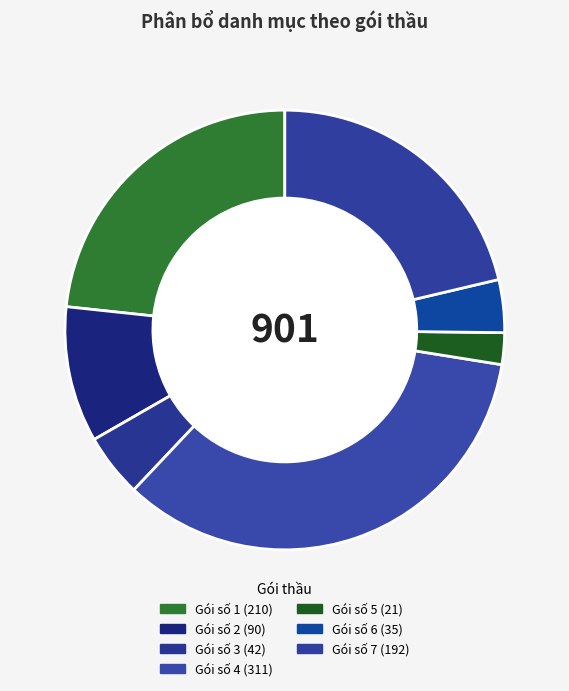

Which category has the smallest portion of the pie?

Gói số 5